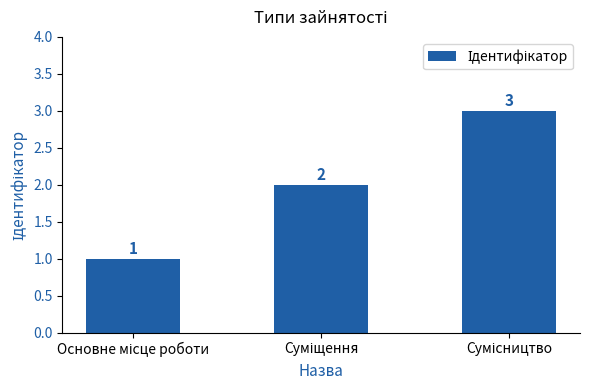

How many values are between 1 and 3?

3